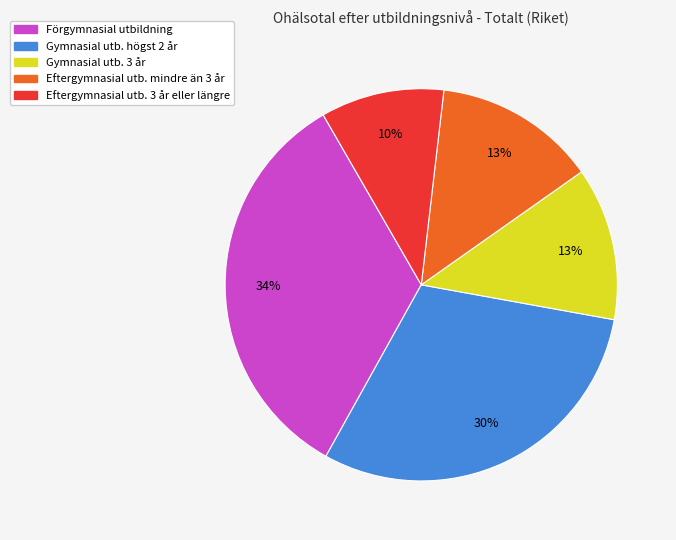

Between Eftergymnasial utb. 3 år eller längre and Gymnasial utb. högst 2 år, which is larger?

Gymnasial utb. högst 2 år